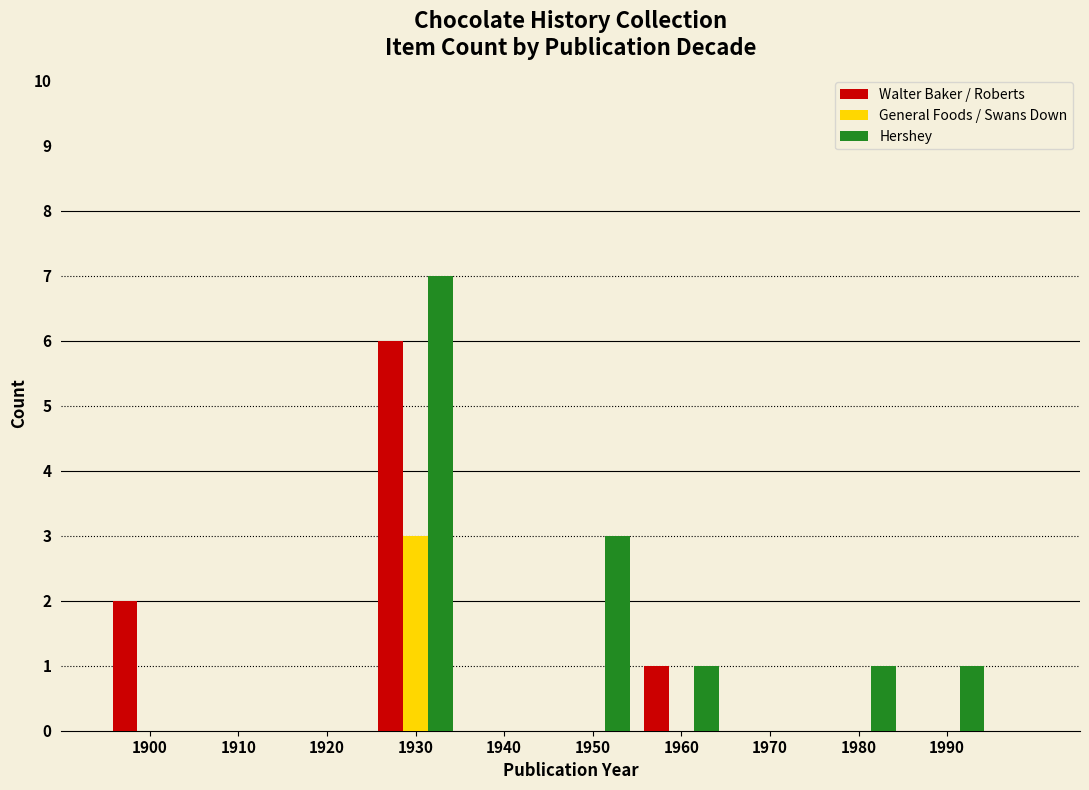

What is the height of the Hershey bar covering 1975 to 1985 on the x-axis? The values are not printed on the chart, so give them approximately, as read against the axis.

1